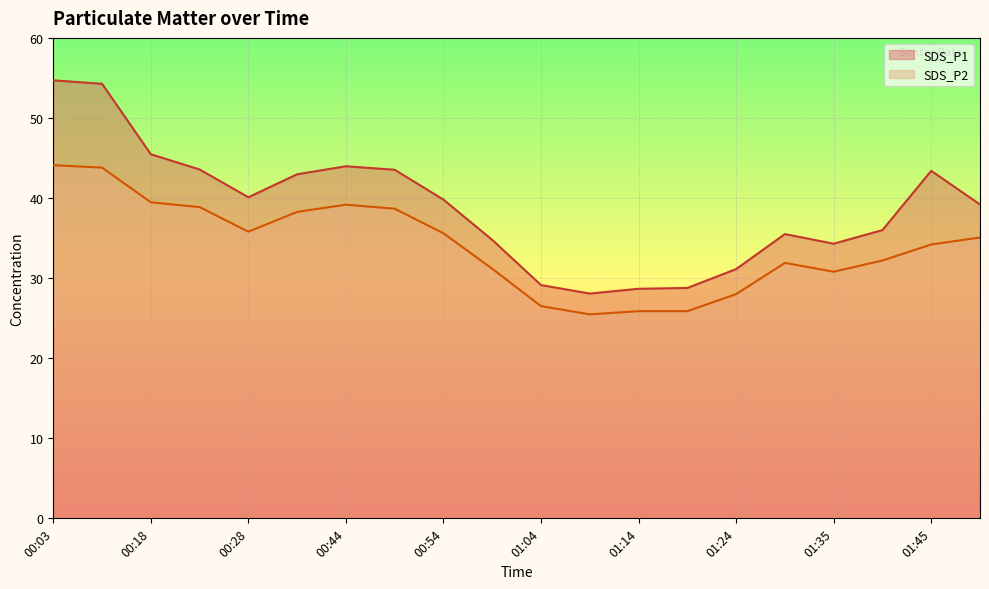

List the series in order of their overall mean, highest first.

SDS_P1, SDS_P2